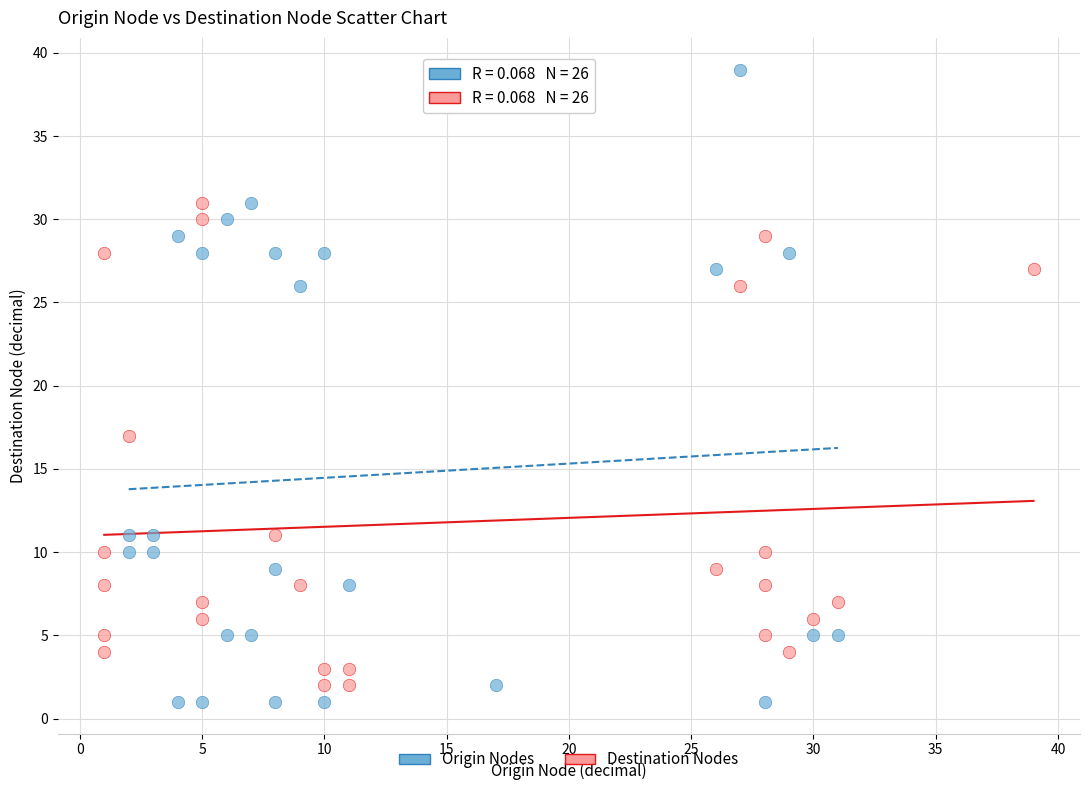

Which series contains the highest Y value?

Origin Nodes